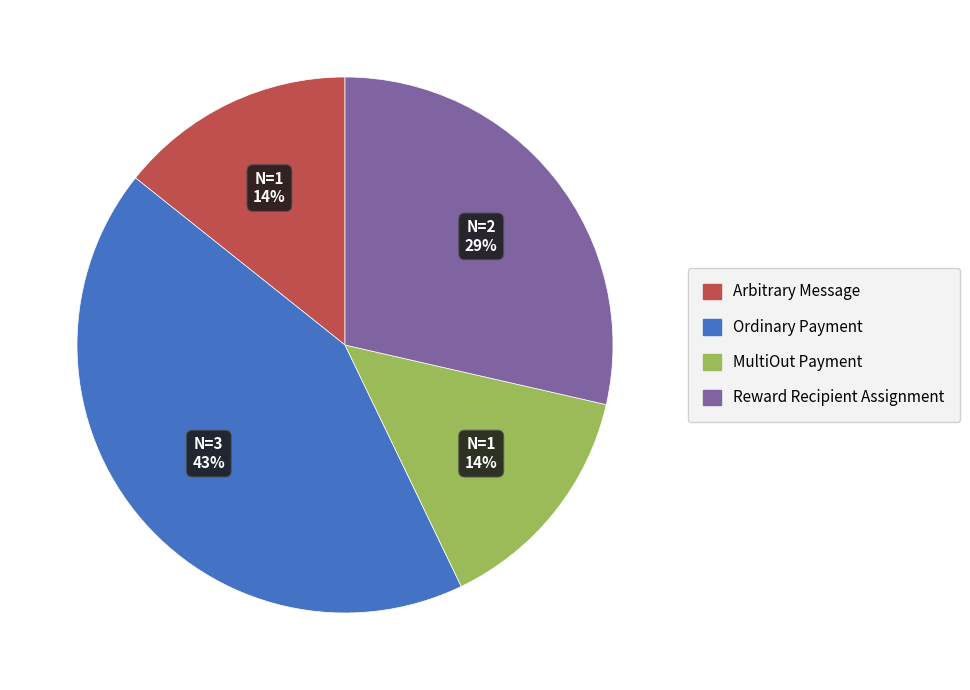

Is there any slice that represents more than half of the pie?

No